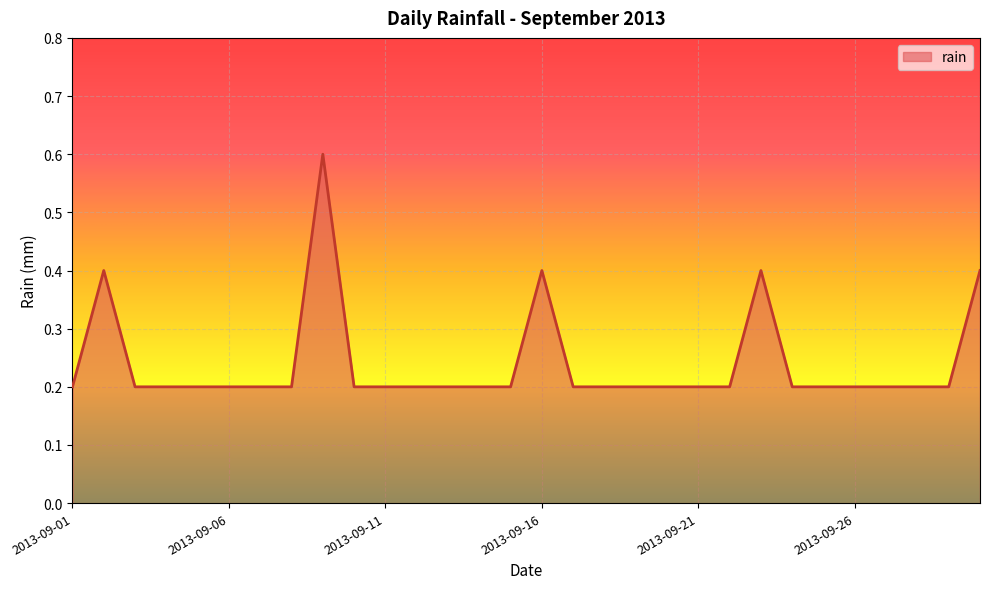

True or false: there are more than 0 points higher than both neighbors.

True